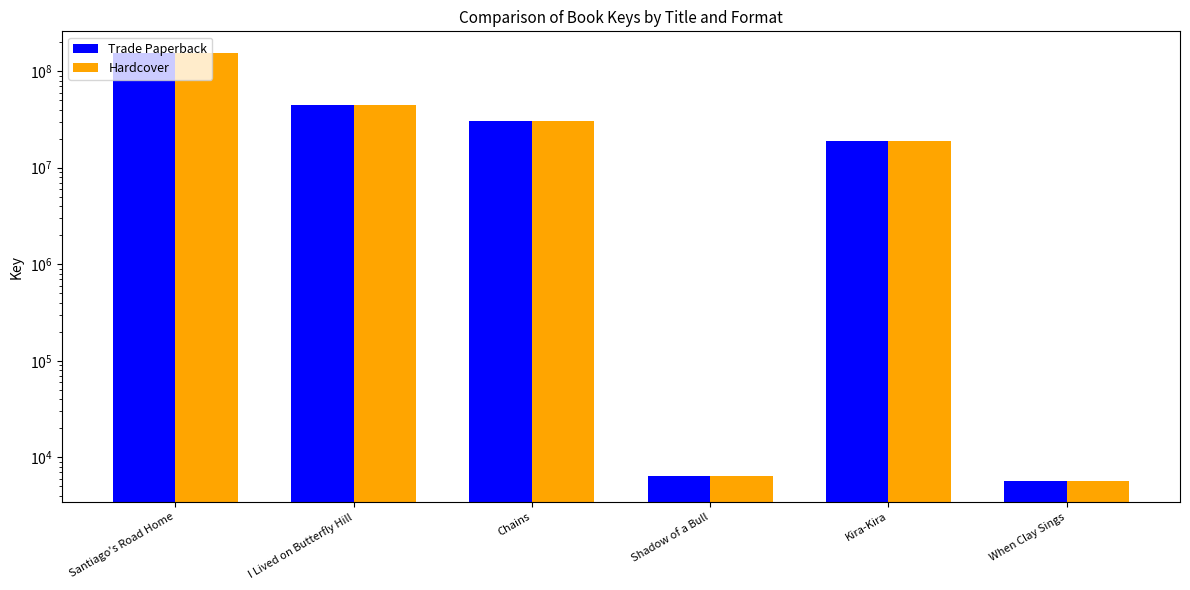

Reading left to right, transcribe all the data shown in this chart.

Trade Paperback: Santiago's Road Home=155354714	I Lived on Butterfly Hill=45004121	Chains=30585656	Shadow of a Bull=6346	Kira-Kira=19010668	When Clay Sings=5748
Hardcover: Santiago's Road Home=155354714	I Lived on Butterfly Hill=45004121	Chains=30585656	Shadow of a Bull=6346	Kira-Kira=19010668	When Clay Sings=5748